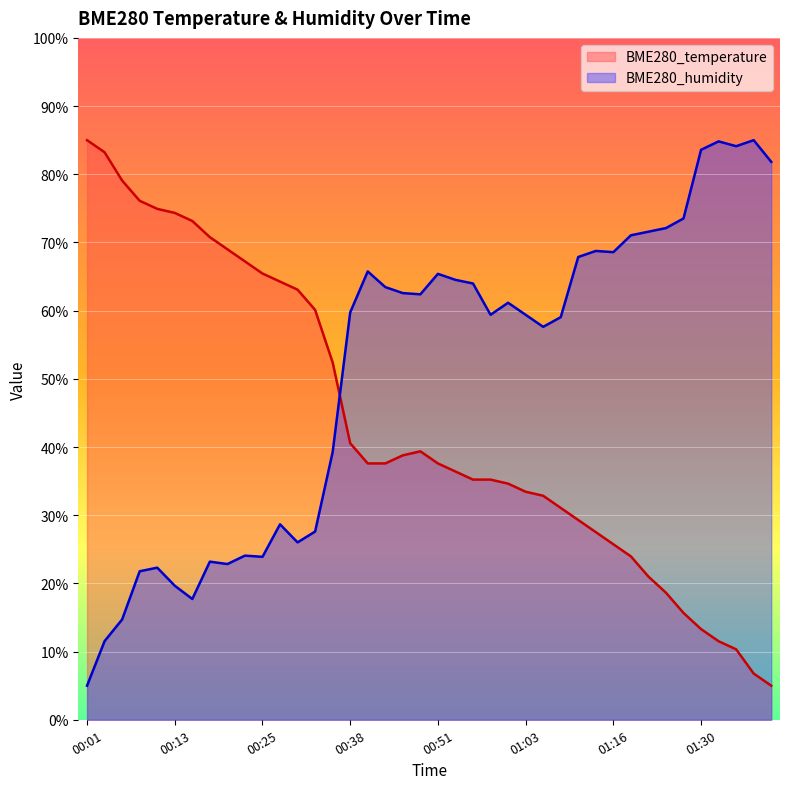

At which label is BME280_humidity closest to 45?

00:36